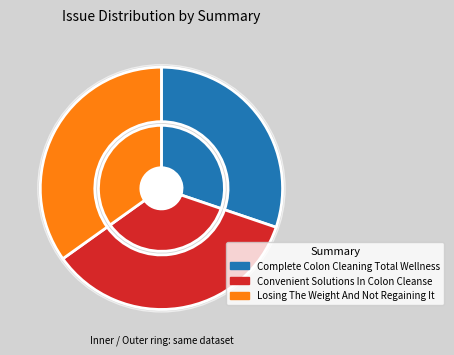

What is the total percentage of Convenient Solutions In Colon Cleanse and Losing The Weight And Not Regaining It?

69.8%